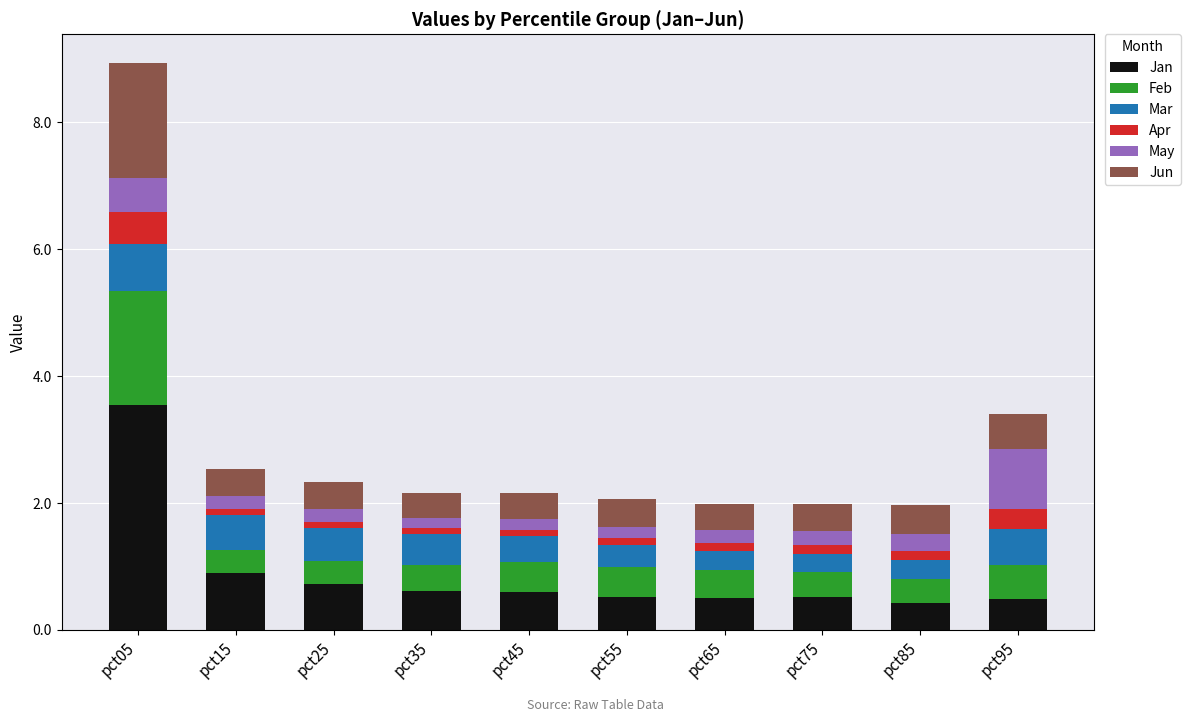

What is the total value across all series at pct95?

3.4